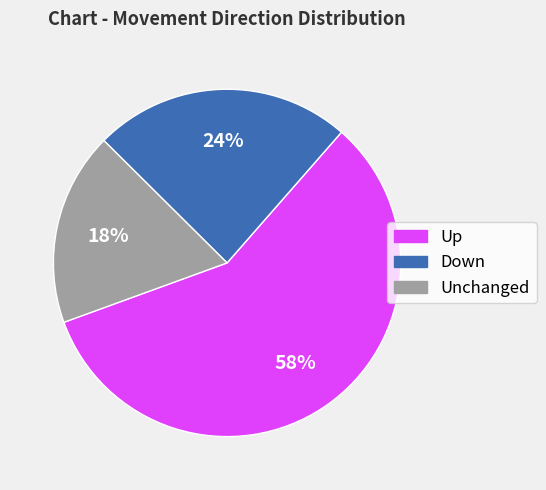

Is the sum of Up and Down greater than half?

Yes